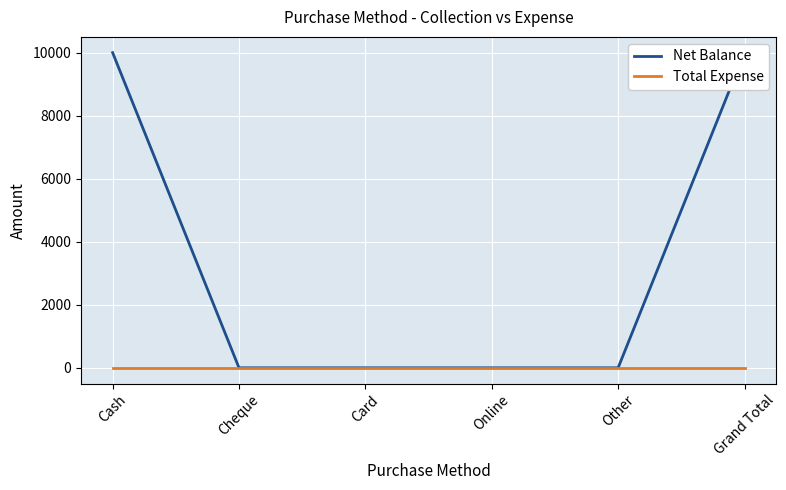

List the labels in order of Total Expense value, smallest first.

Cash, Cheque, Card, Online, Other, Grand Total